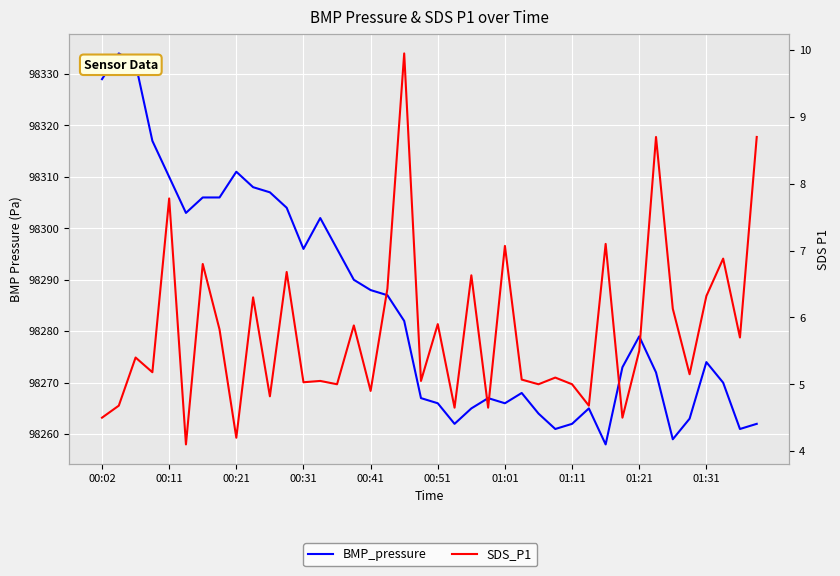

What is the difference between the highest and lowest values at 01:11?

98257.0